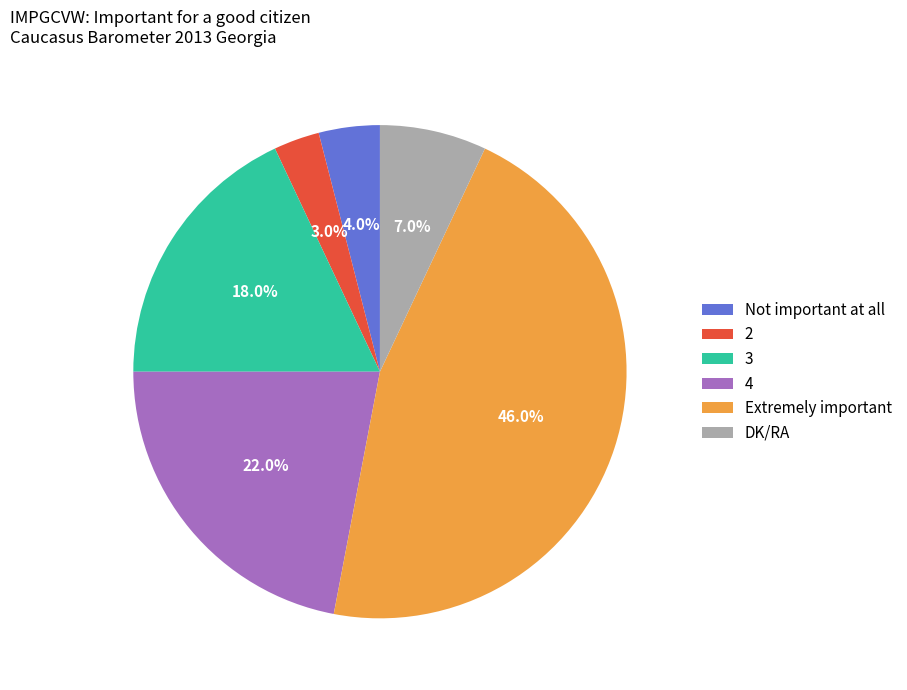

Between Not important at all and 4, which is larger?

4